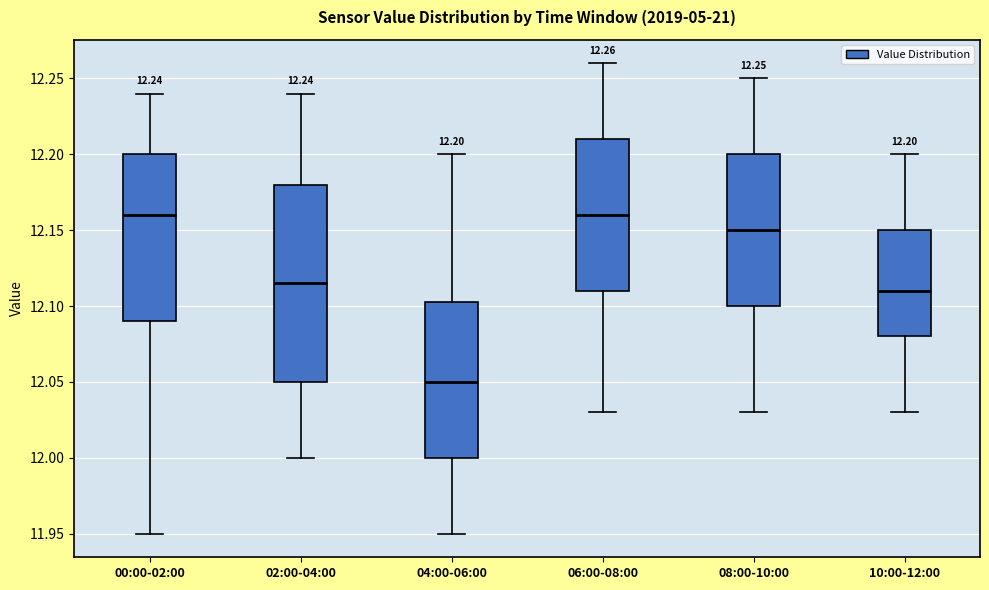

Which box is the tallest, from its lower edge to its upper edge?

02:00-04:00